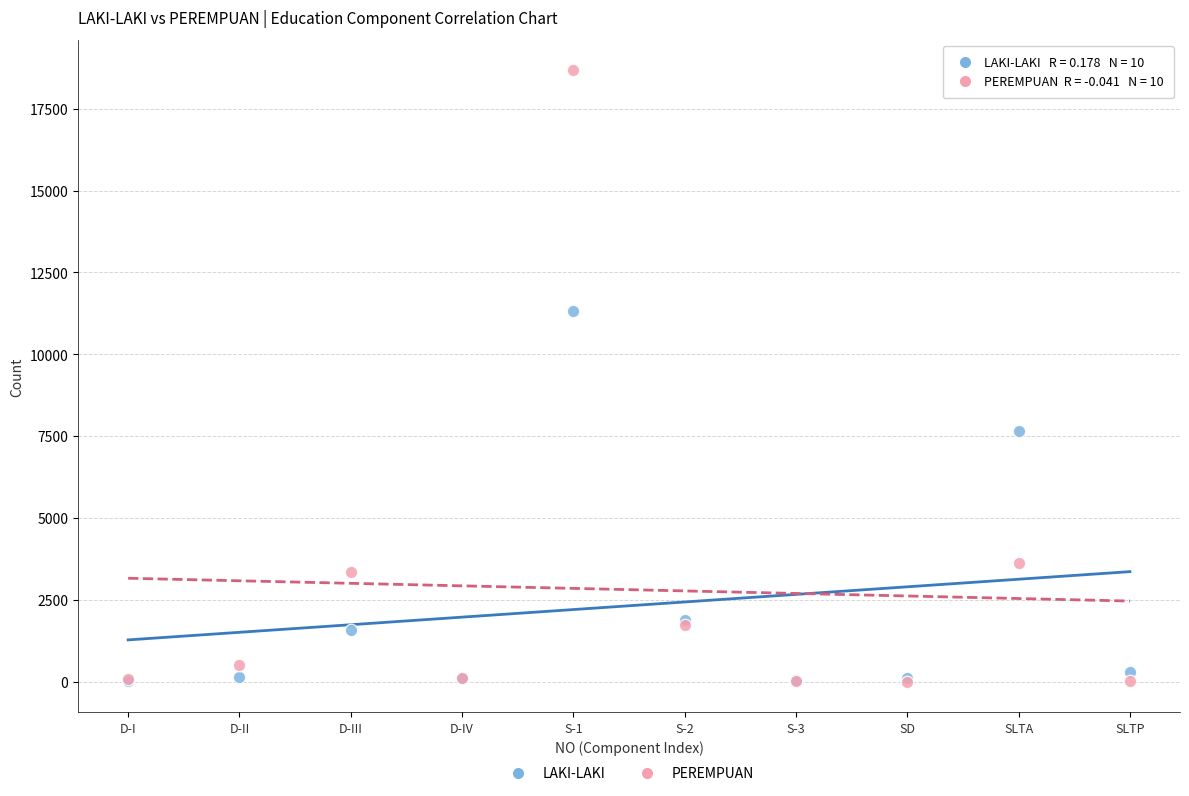

Which series has the widest spread of Y values?

PEREMPUAN